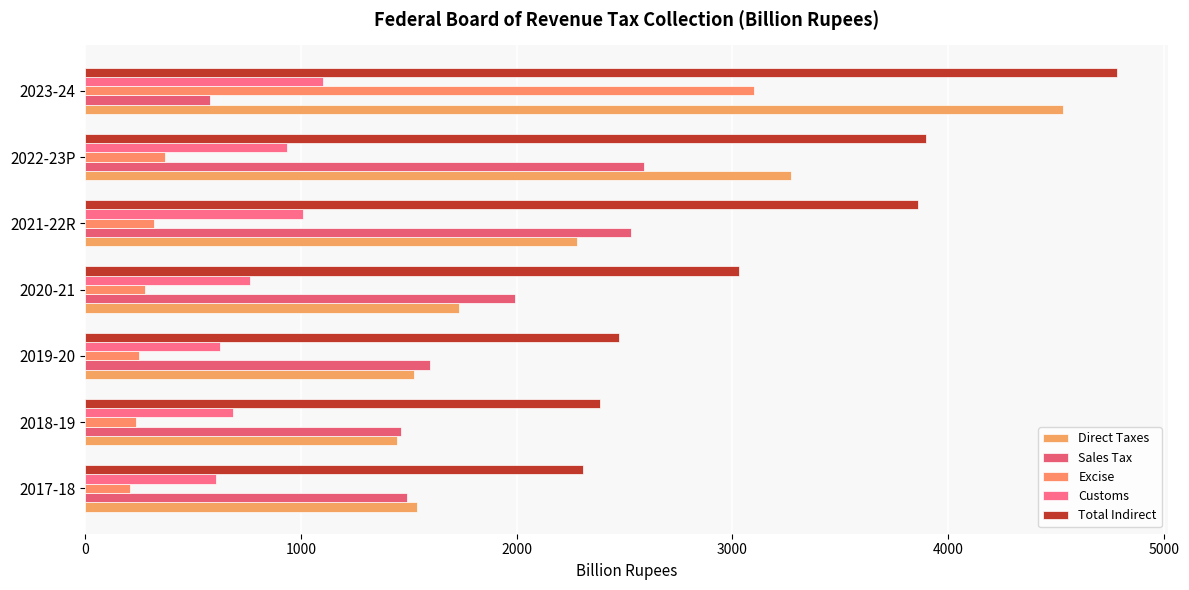

At which category is the sum across all series the highest?

2023-24